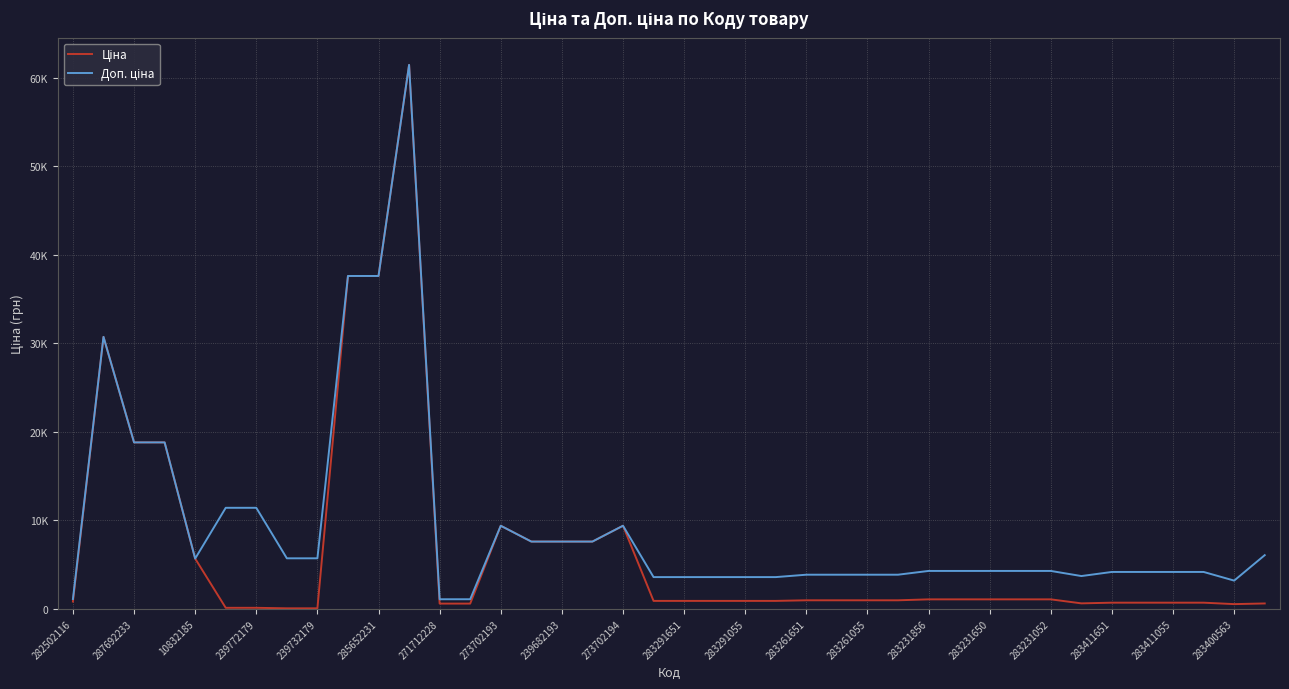

Is this an area chart (filled region under the line)?

No